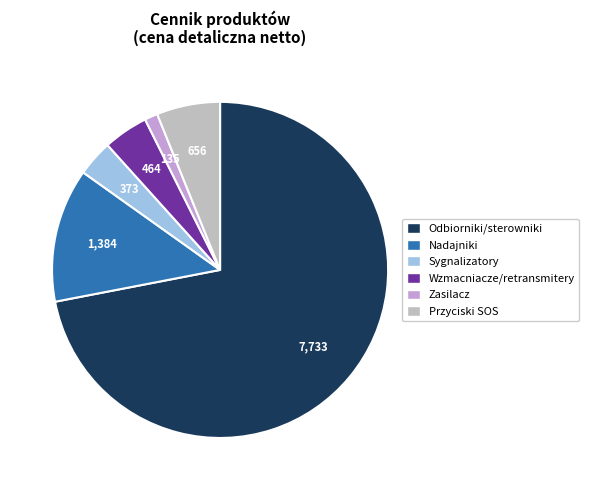

How many slices are in this pie chart?

6